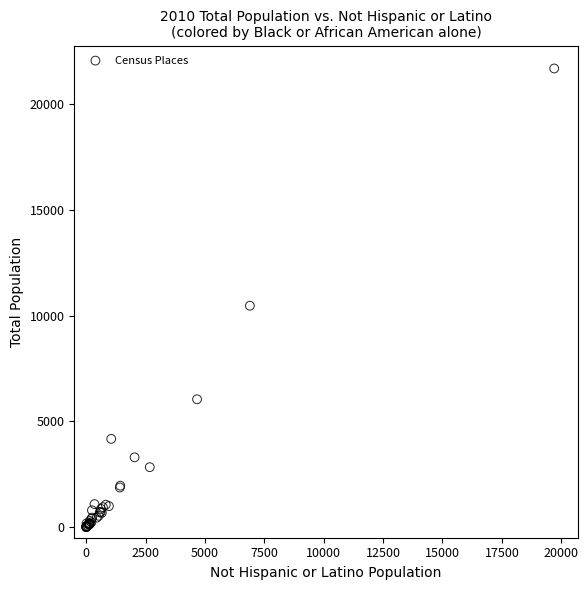

What Y value in the scatter plot is closest to 10850?

10475